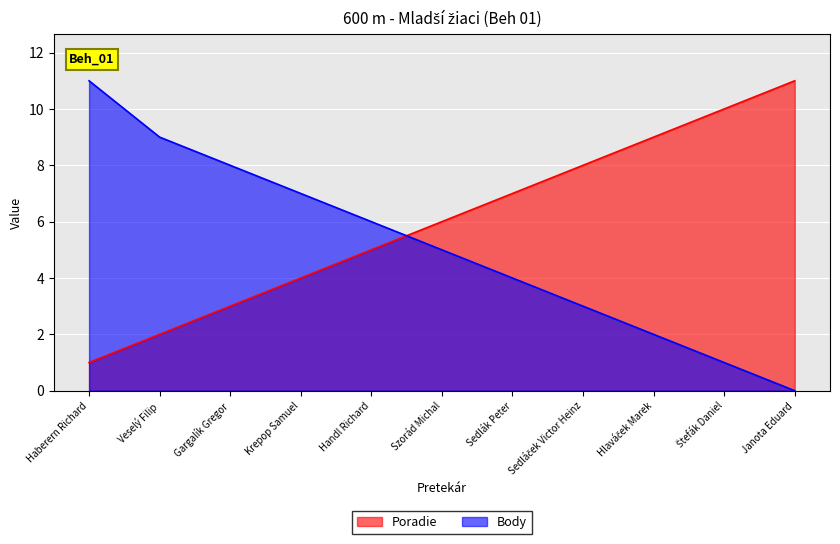

How many data points in Poradie are less than 6?

5